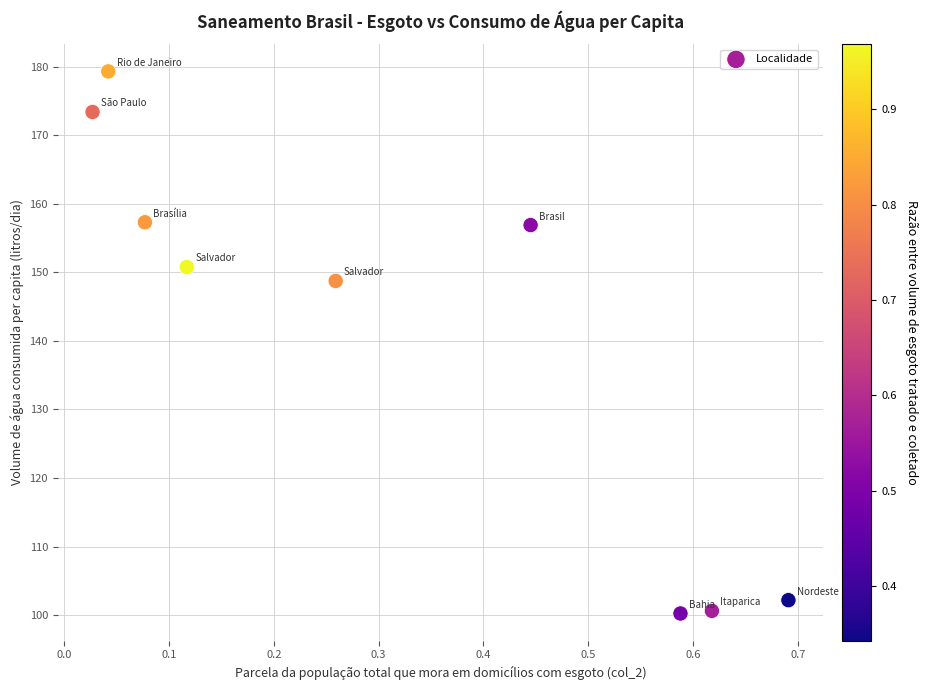

What Y value in the scatter plot is closest to 139?

148.8